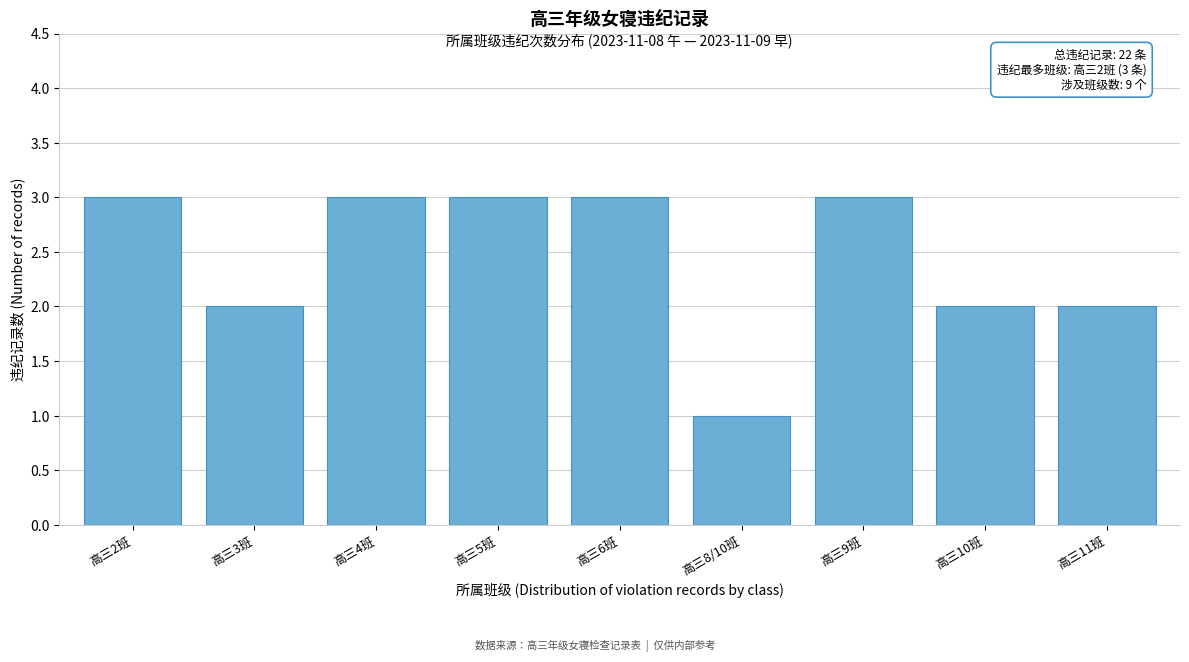

Reading left to right, what are all the values shown in this chart?

3	2	3	3	3	1	3	2	2